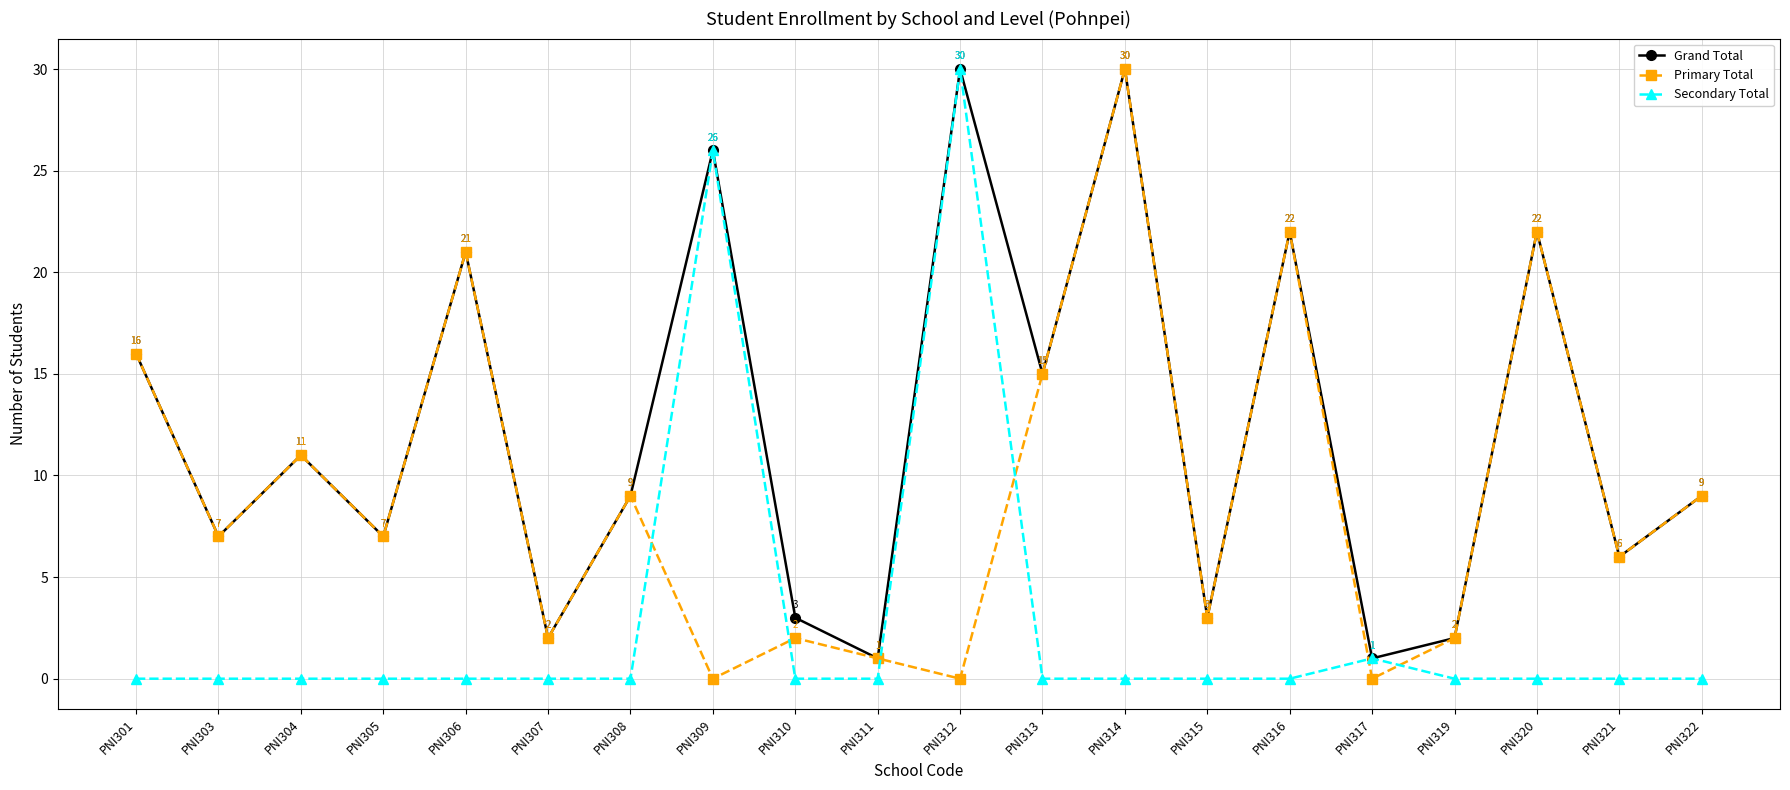

True or false: Primary Total has more than 1 interior local peaks.

True